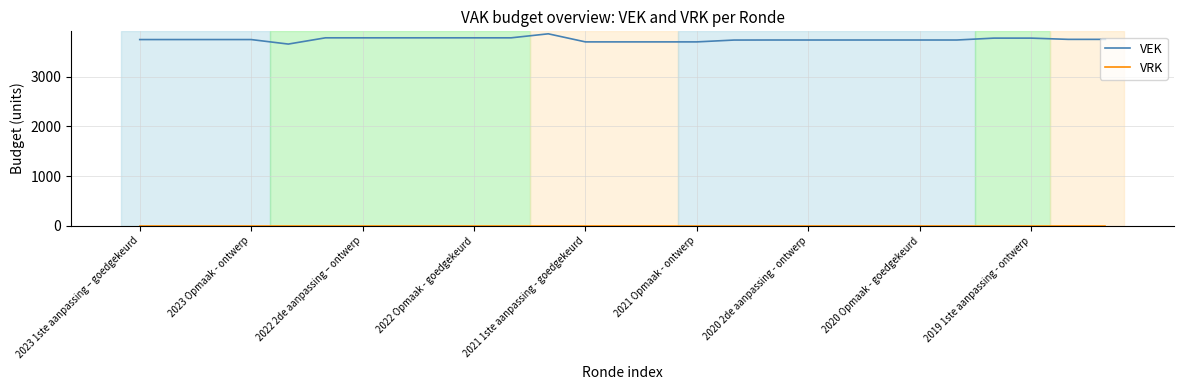

True or false: VEK has more than 0 interior local peaks.

True